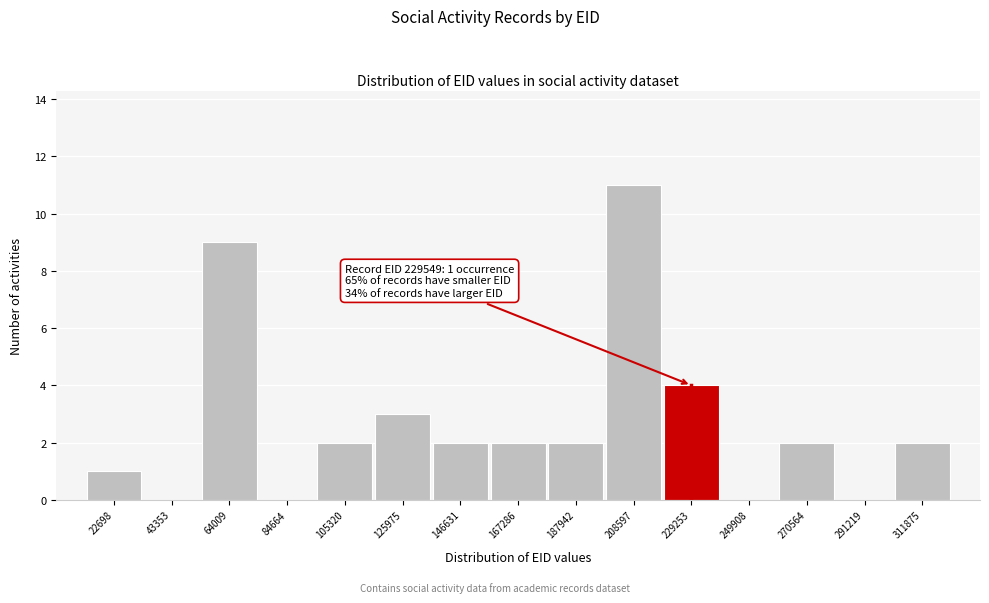

Between 291219 and 270564, which is larger?

270564